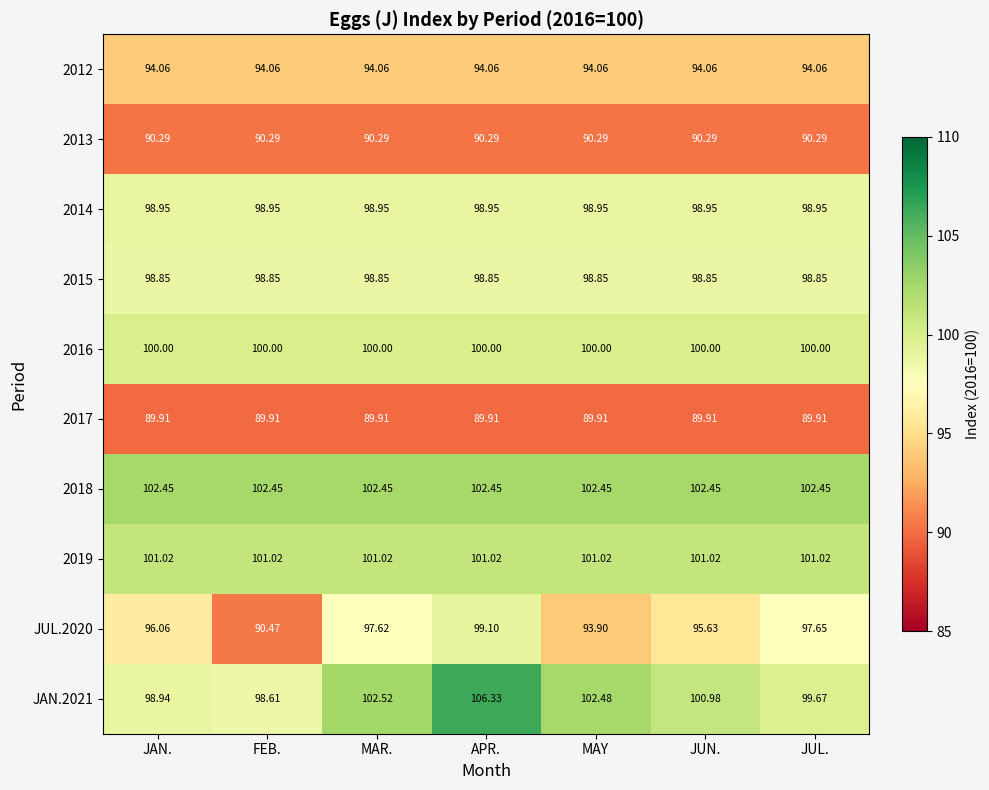

At which category is the sum across all series the highest?

APR.